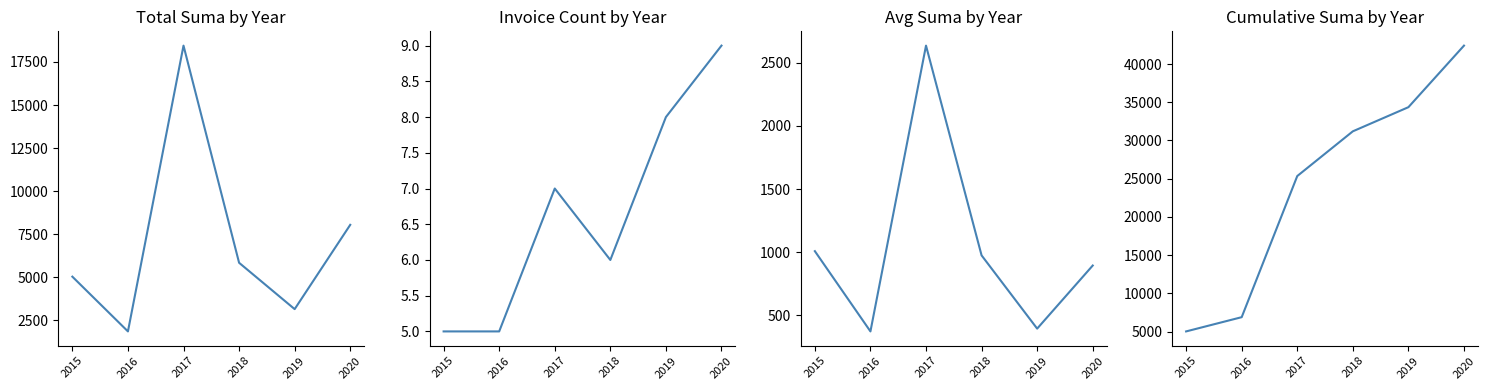

True or false: Avg Suma has a value of 210.4 at 2019.

False